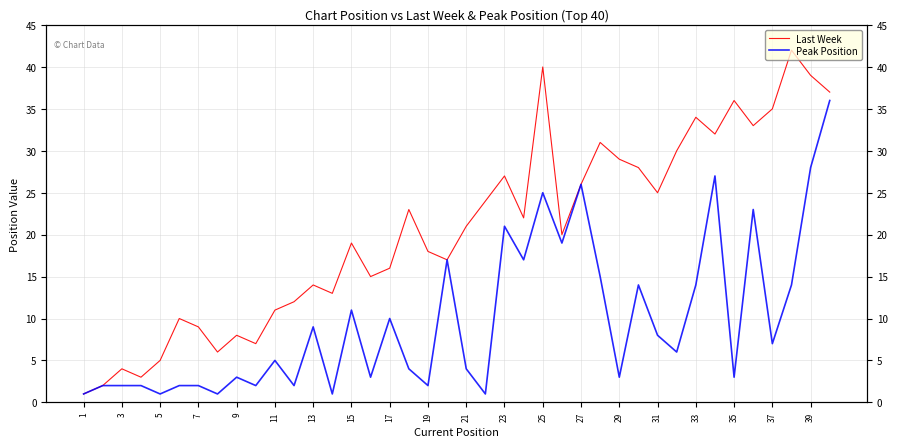

Which series has the largest total across all categories?

Last Week